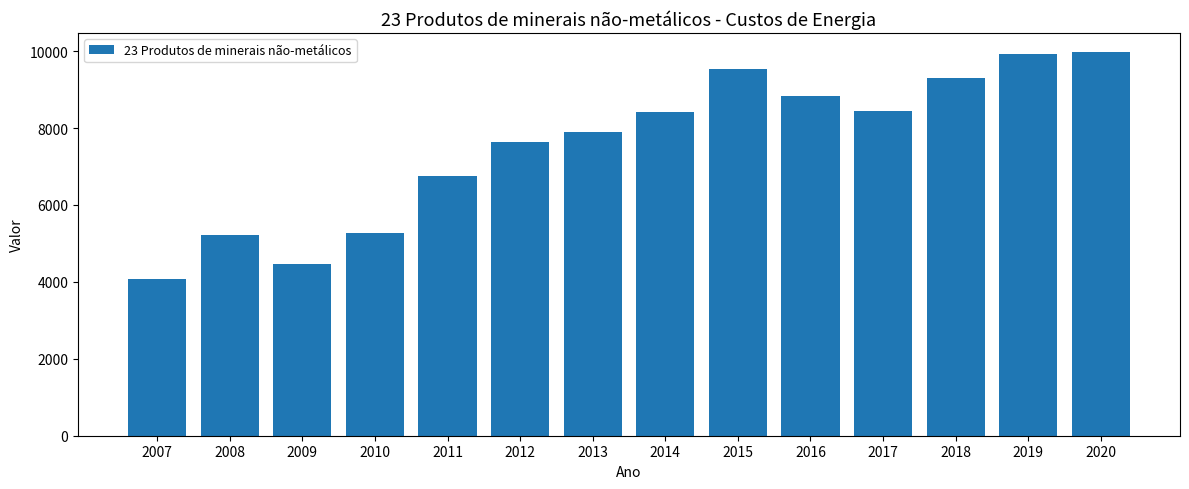

What is the maximum value shown in the chart?

9972.0